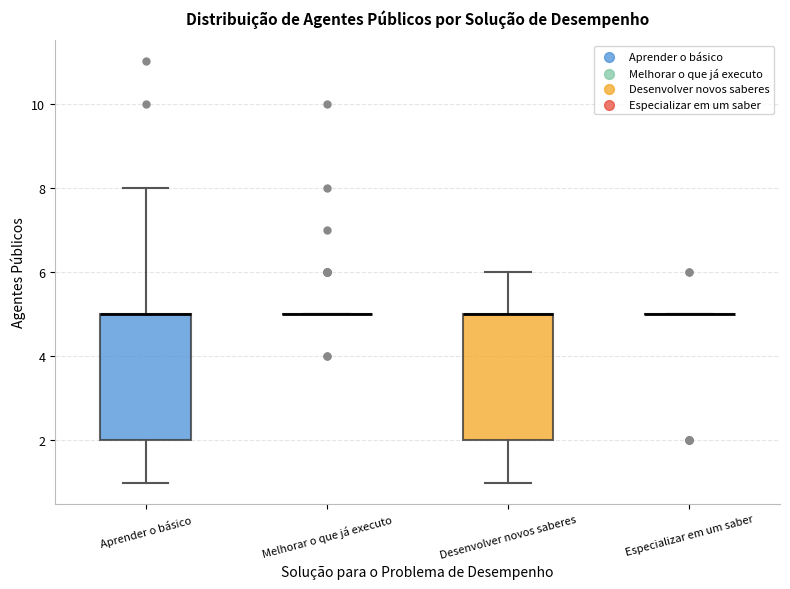

Where does the lower whisker of the box for Aprender o básico end on the y-axis? The values are not printed on the chart, so give them approximately, as read against the axis.

1